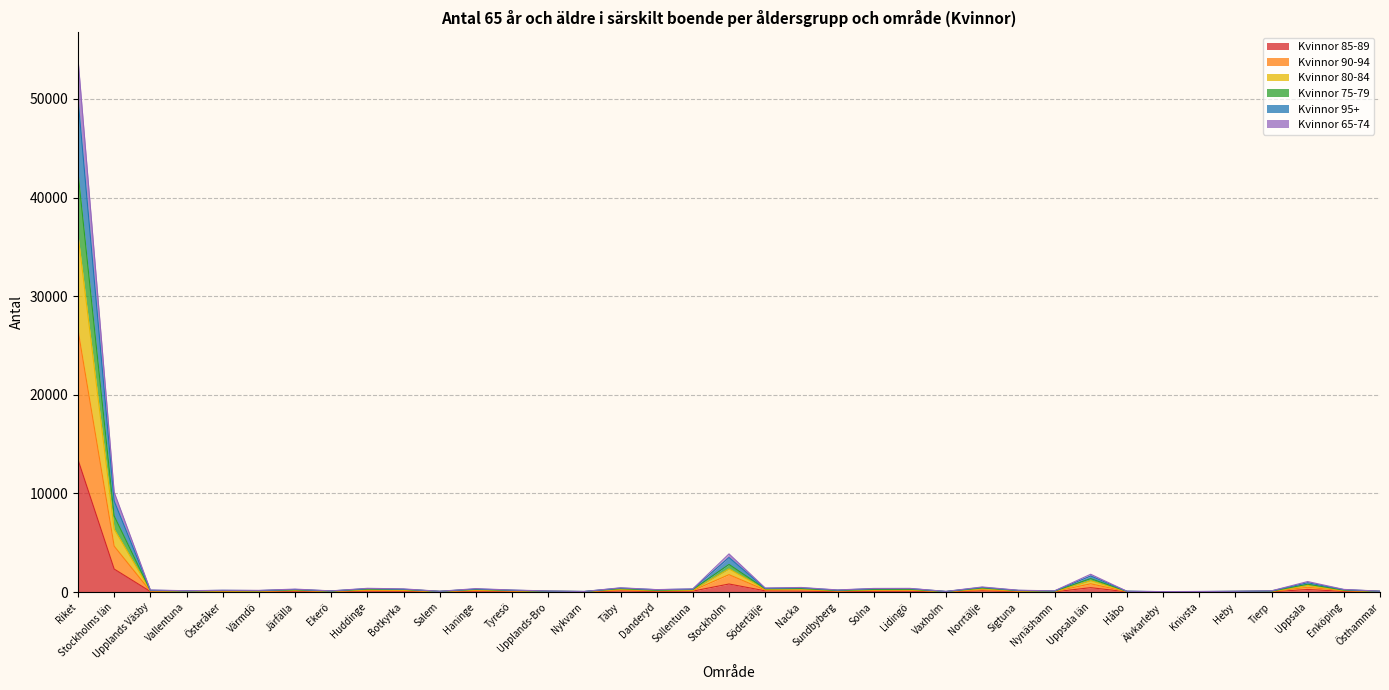

True or false: Kvinnor 90-94 and Kvinnor 80-84 cross at least once.

False